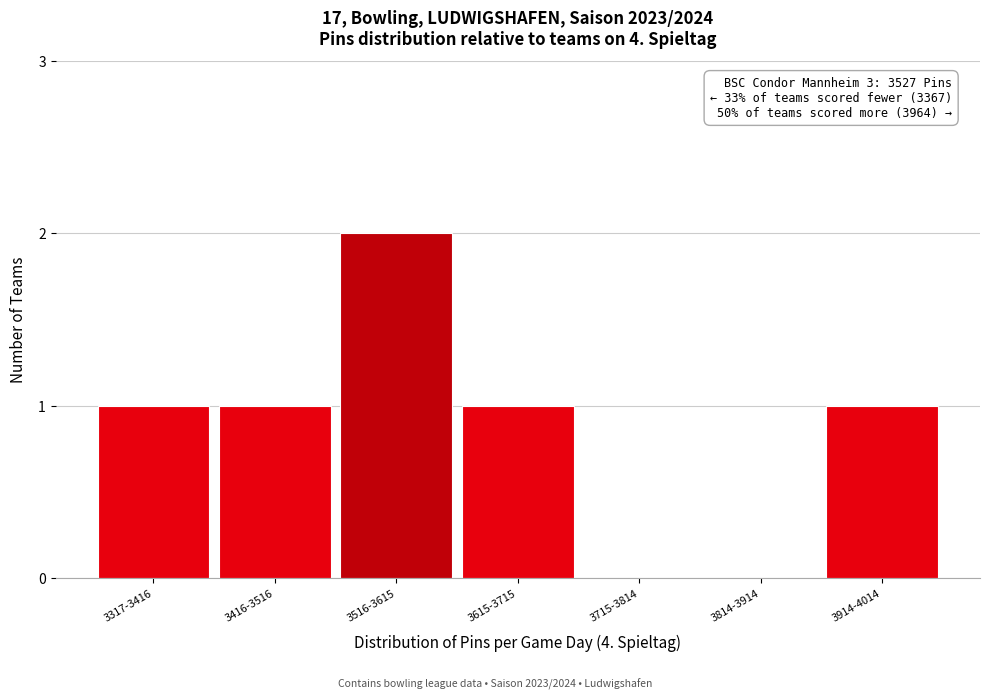

Reading left to right, what are all the values shown in this chart?

3317-3416=1	3416-3516=1	3516-3615=2	3615-3715=1	3715-3814=0	3814-3914=0	3914-4014=1